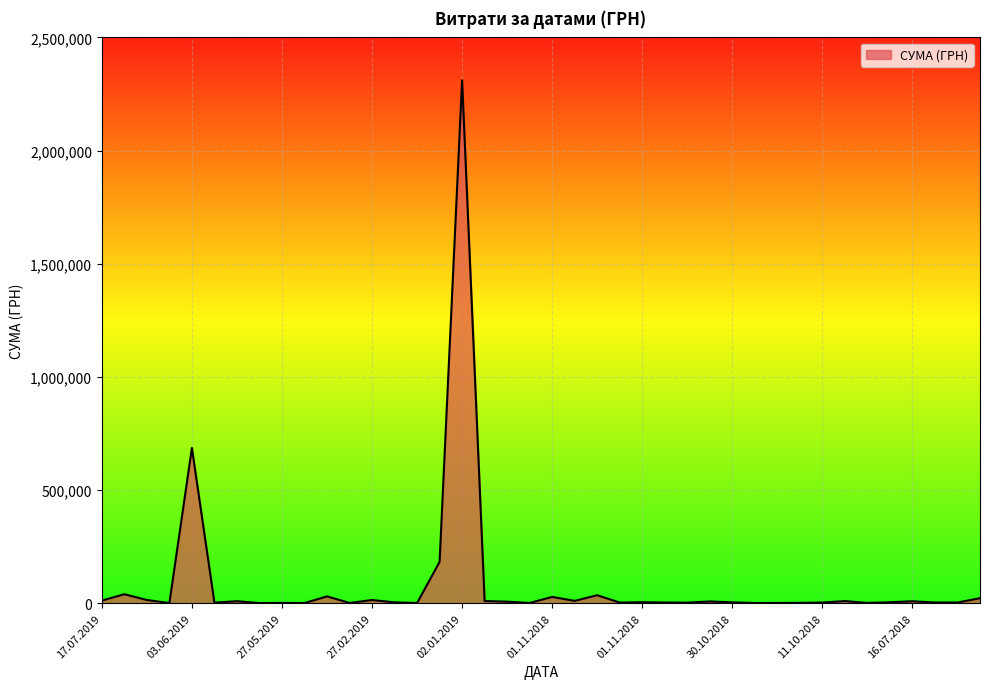

What is the minimum value shown in the chart?

639.5